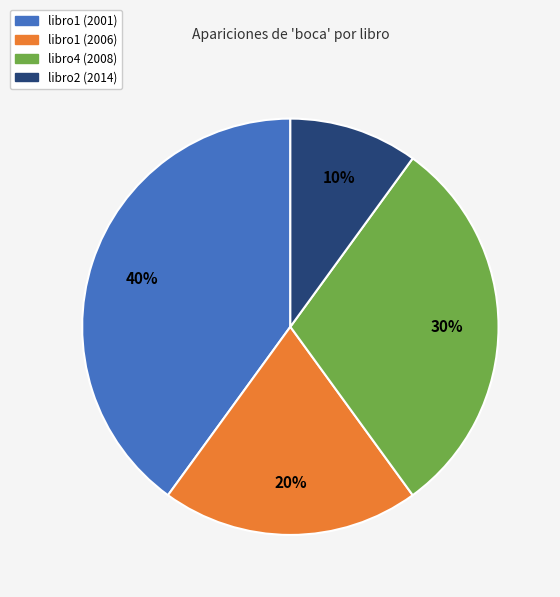

To the nearest percent, what is the difference between the largest and smallest slice percentages?

30%